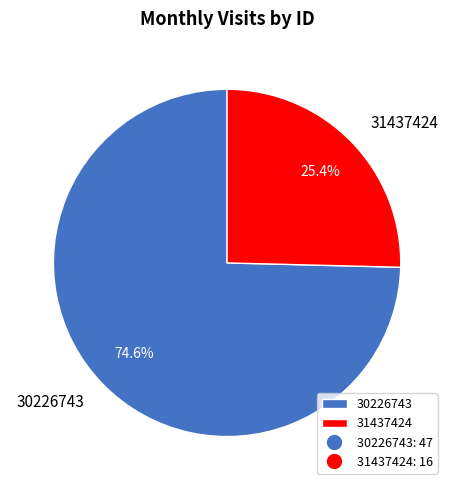

Which slice represents more than half of the pie?

30226743